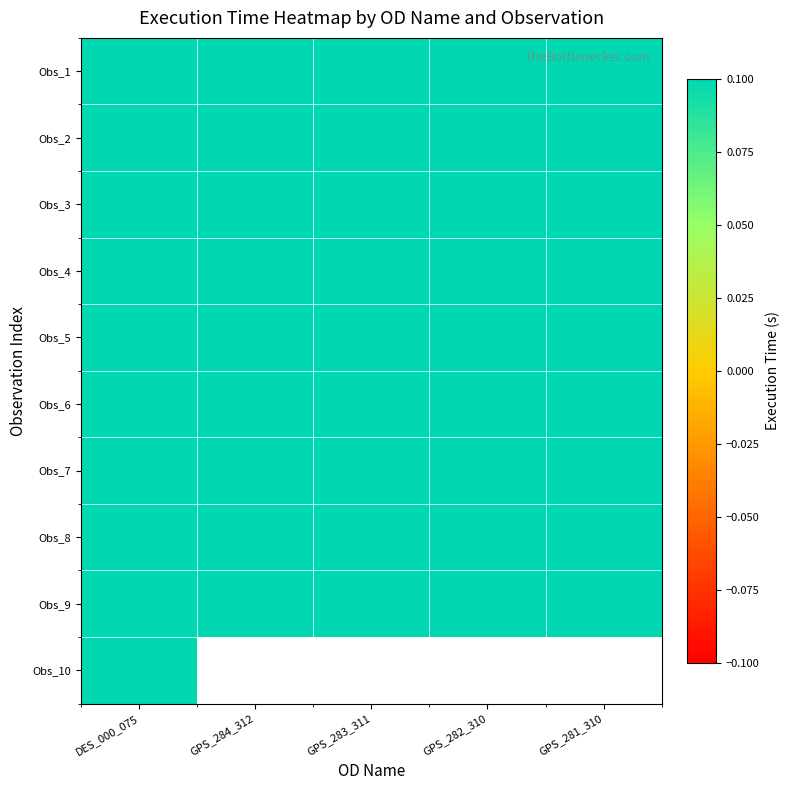

True or false: Obs_8 has a value of 833.0 at DES_000_075.

False